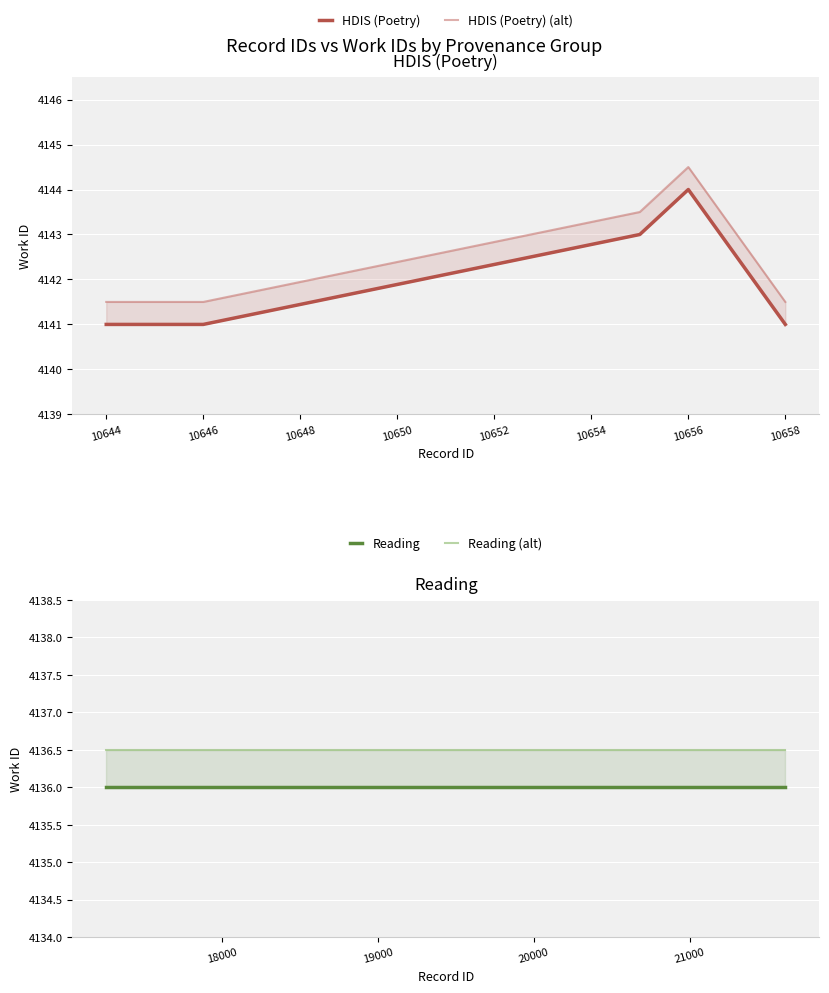

True or false: HDIS (Poetry) (alt) and HDIS (Poetry) cross at least once.

False